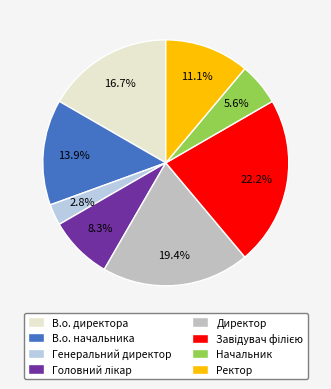

What percentage is NOT represented by Директор?

80.6%